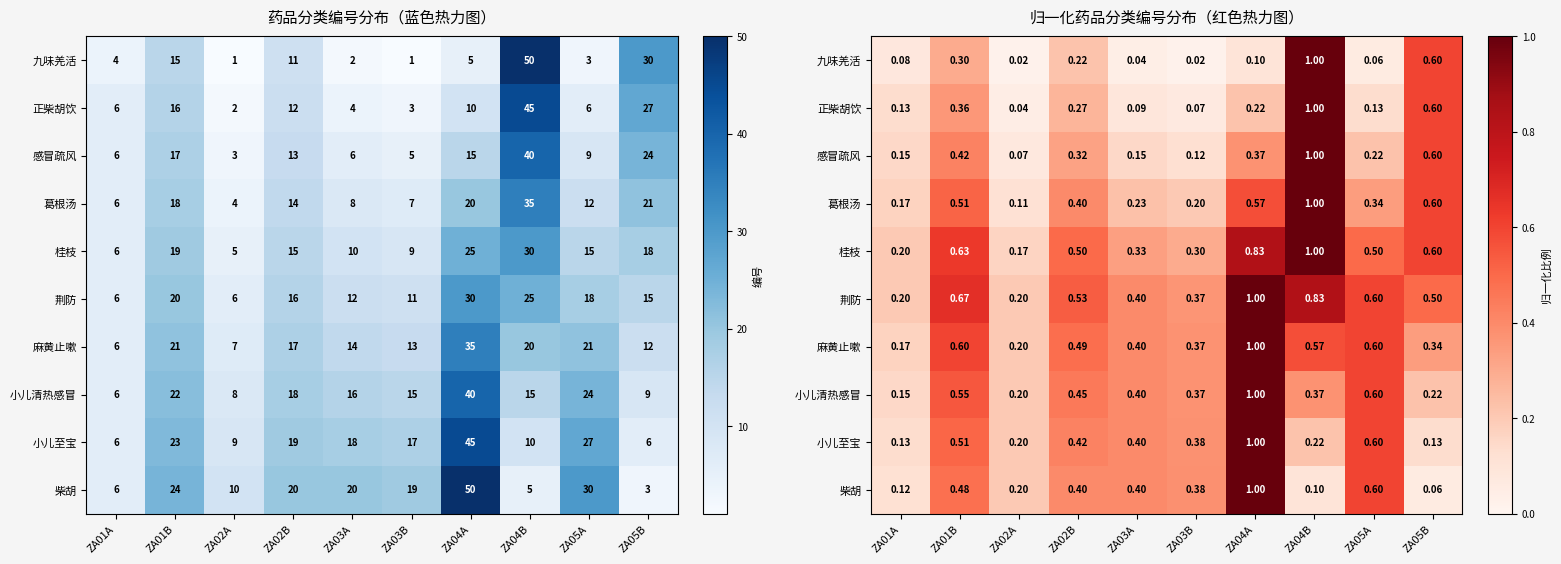

The 小儿清热感冒 series shows 0.1 at ZA05B. True or false?

False